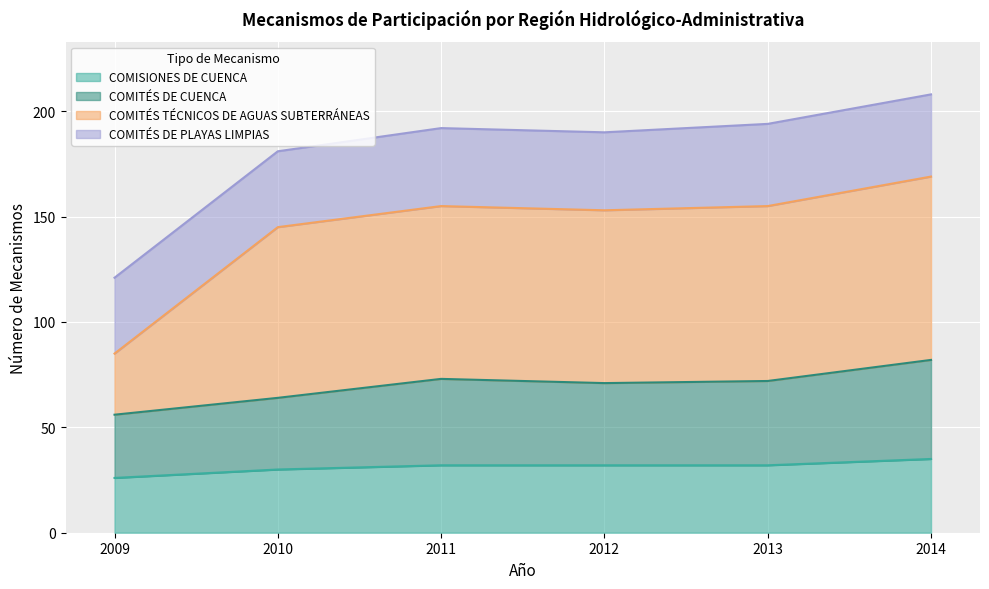

How many values in the COMISIONES DE CUENCA series are below 32?

2